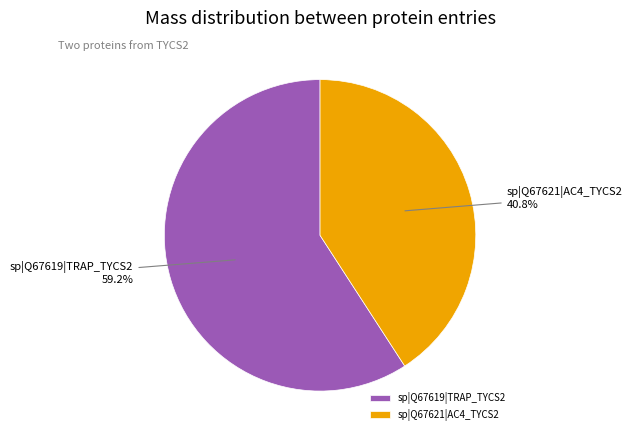

To the nearest percent, what is the average slice percentage?

50%